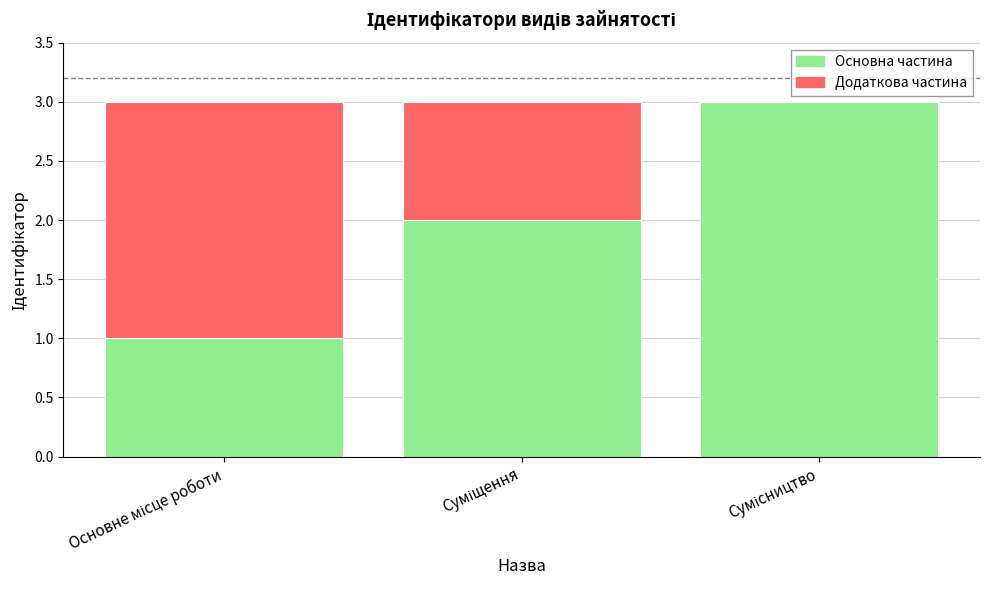

What is the highest value of the Основна частина series?

3